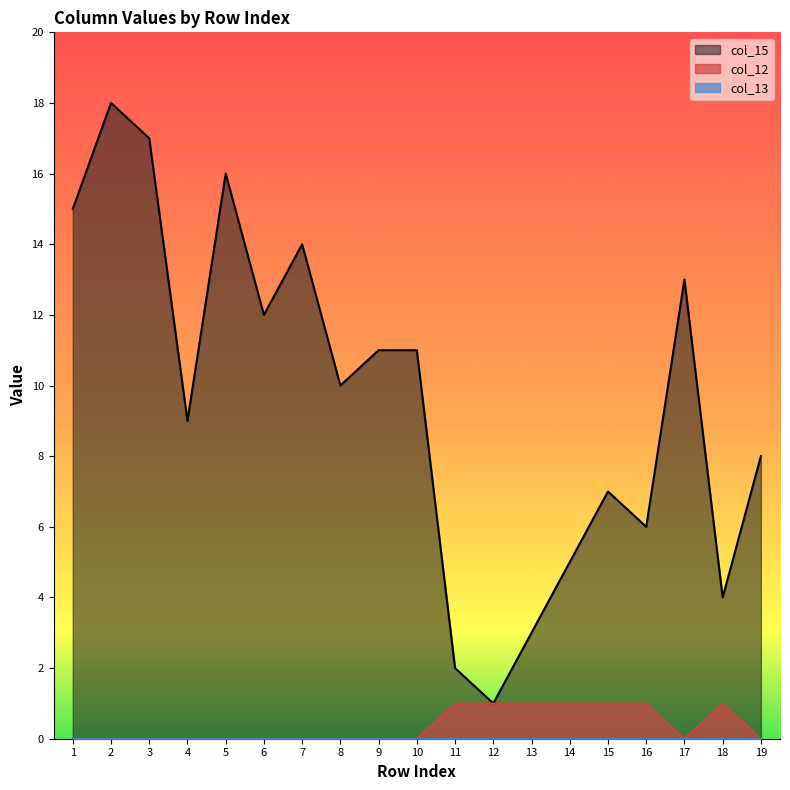

How many values in col_12 are above zero?

7